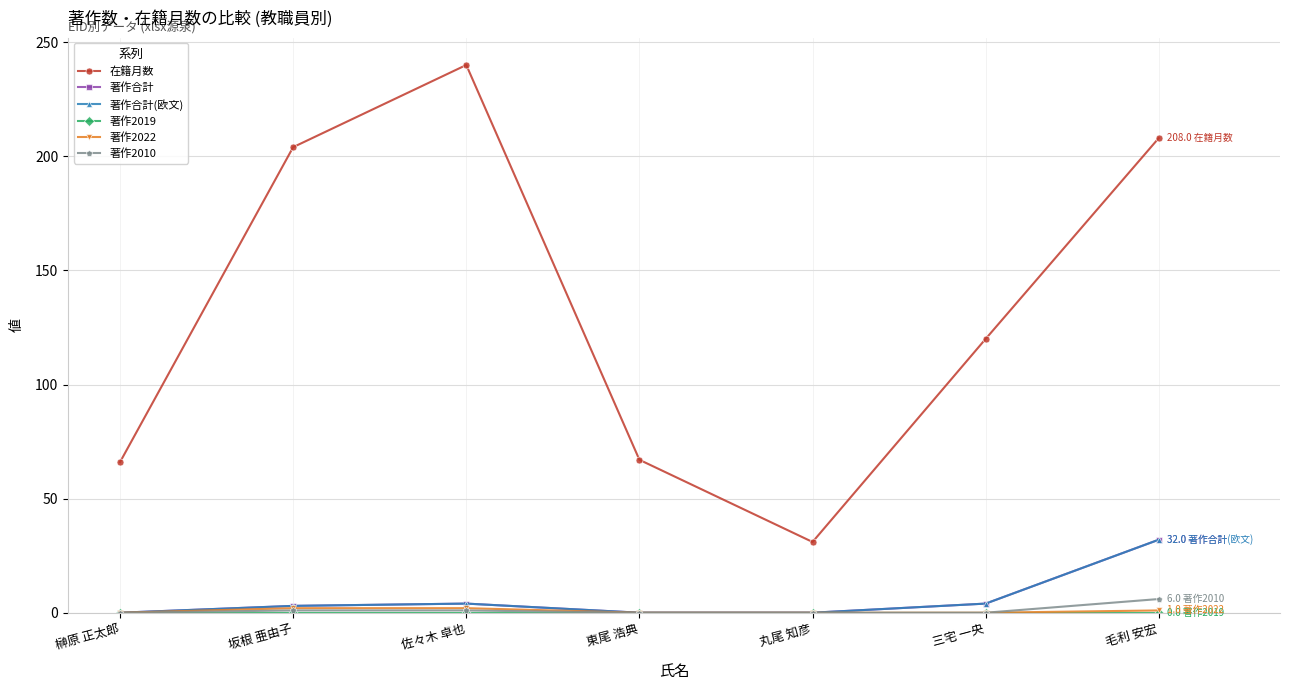

Does the chart have visible grid lines?

Yes